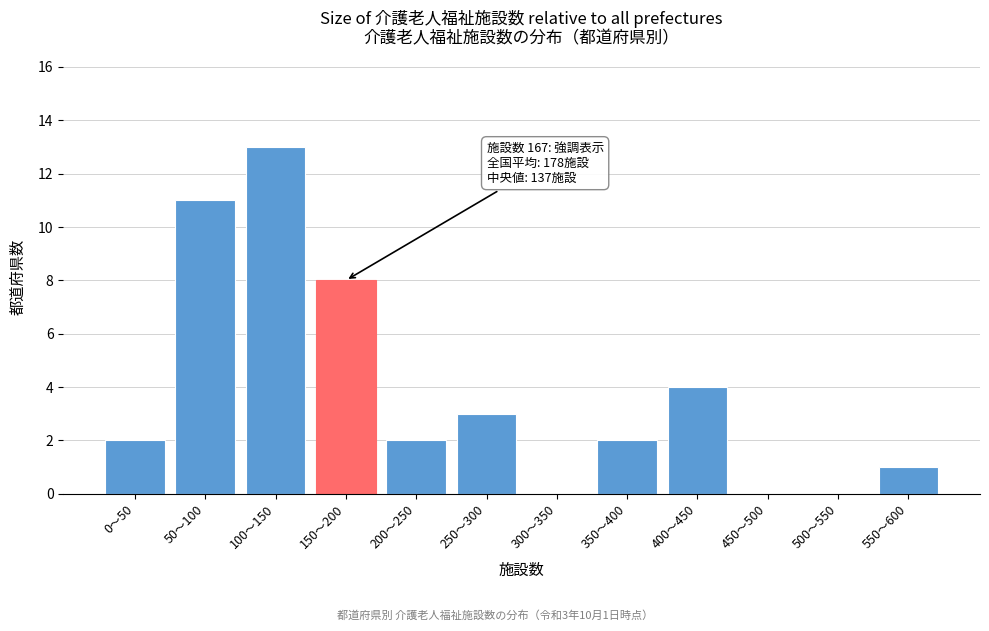

Reading left to right, extract all data points from this chart.

0〜50=2	50〜100=11	100〜150=13	150〜200=8	200〜250=2	250〜300=3	300〜350=0	350〜400=2	400〜450=4	450〜500=0	500〜550=0	550〜600=1